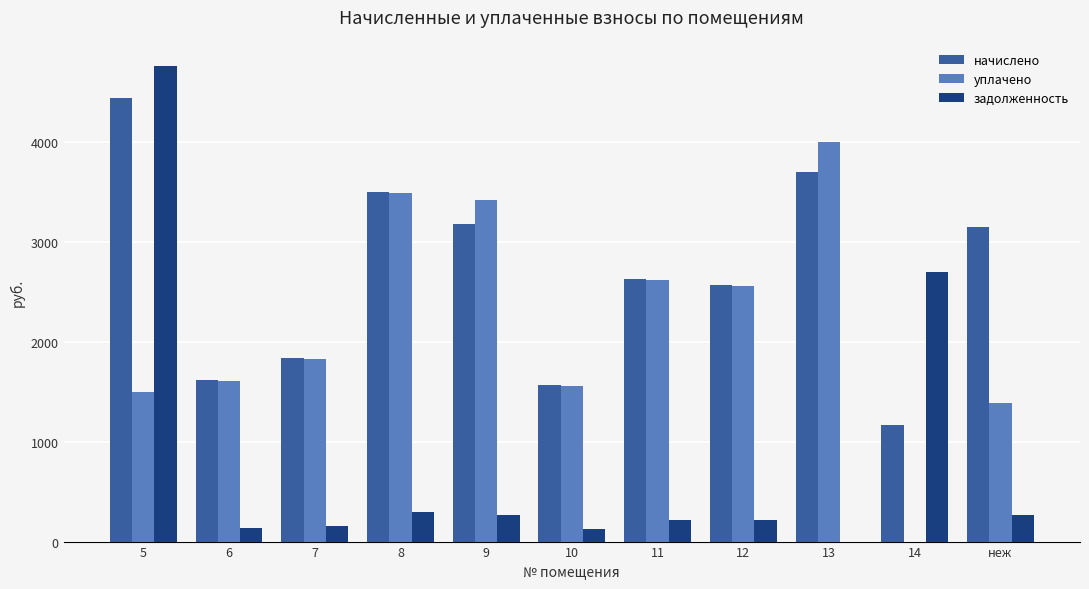

What is the maximum value for задолженность?

4754.5